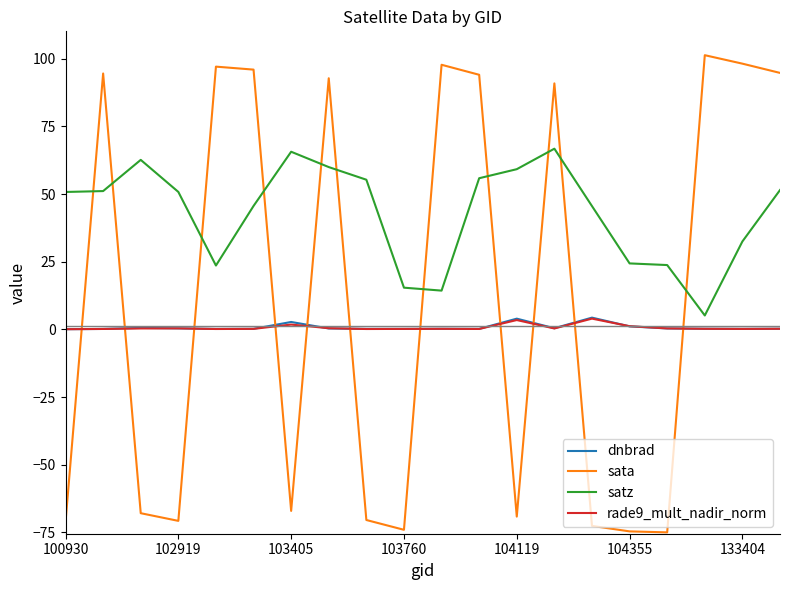

Which series has the widest spread of values?

sata